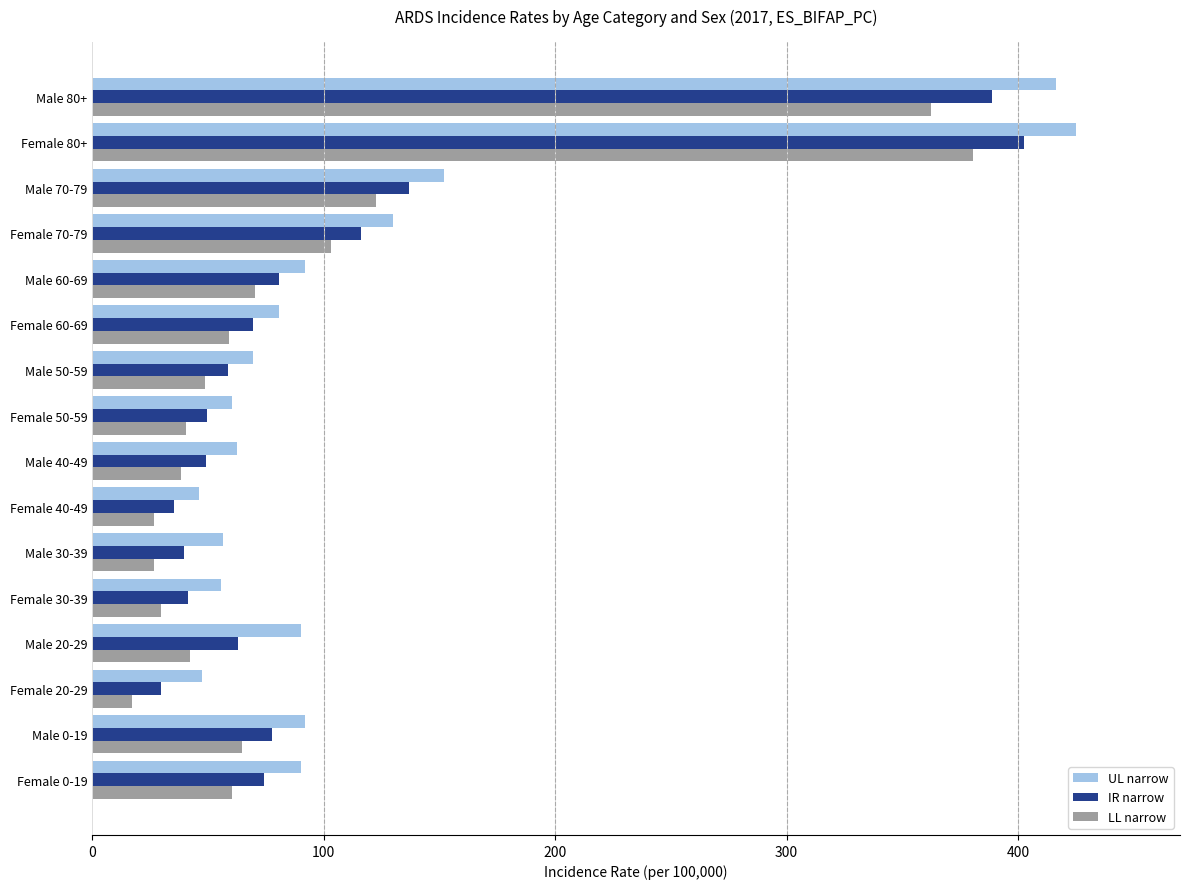

List the series in order of their peak value, lowest first.

LL narrow, IR narrow, UL narrow